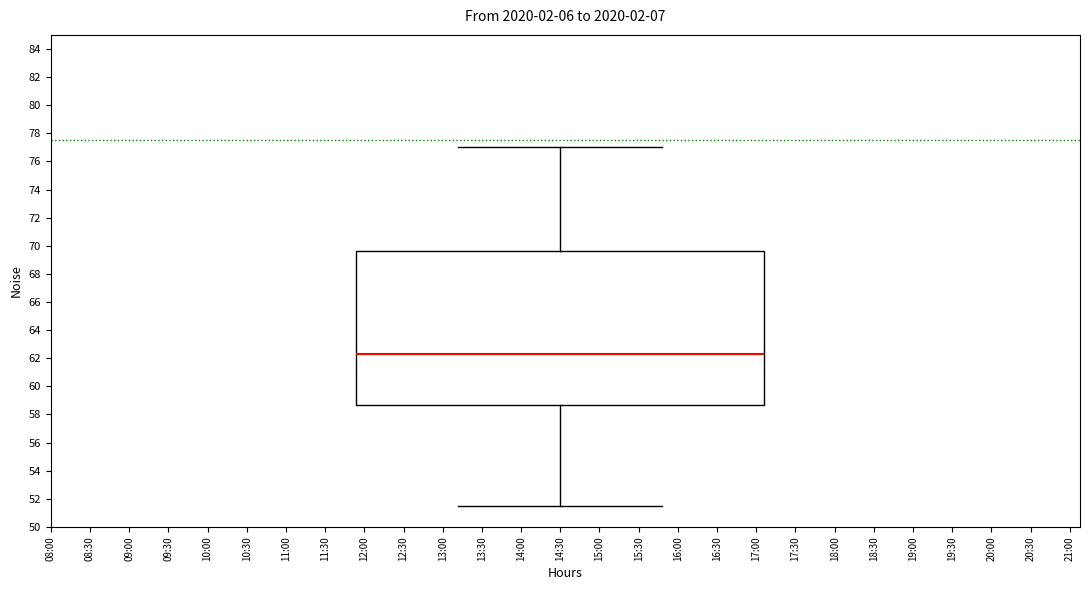

Read this box plot against the y-axis: the position of the median line, the range covered by the box, and the ends of both whiskers. The values are not printed on the chart, so give them approximately, as read against the axis.

median 62.4, box 58.6 to 69.6, whiskers 51.4 to 77.0